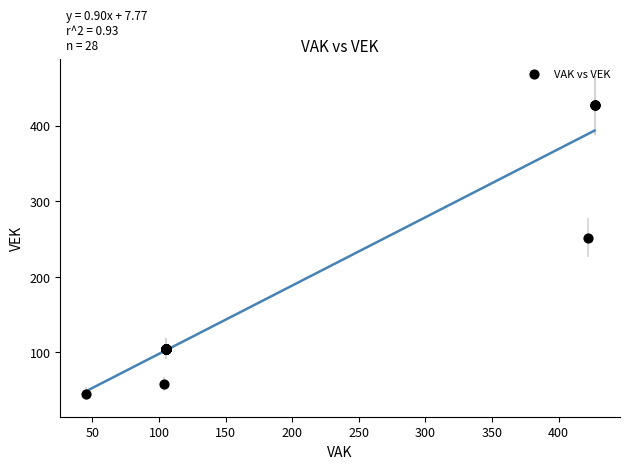

What Y value in the scatter plot is closest to 236?

252